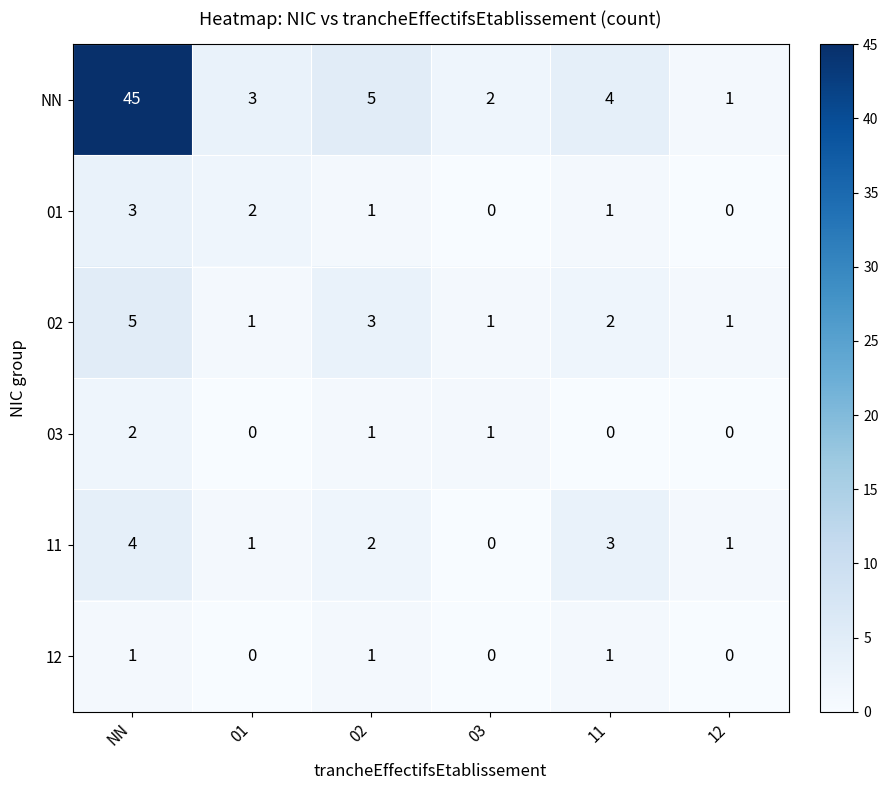

What is the sum of the 02 values at NN and 11?

7